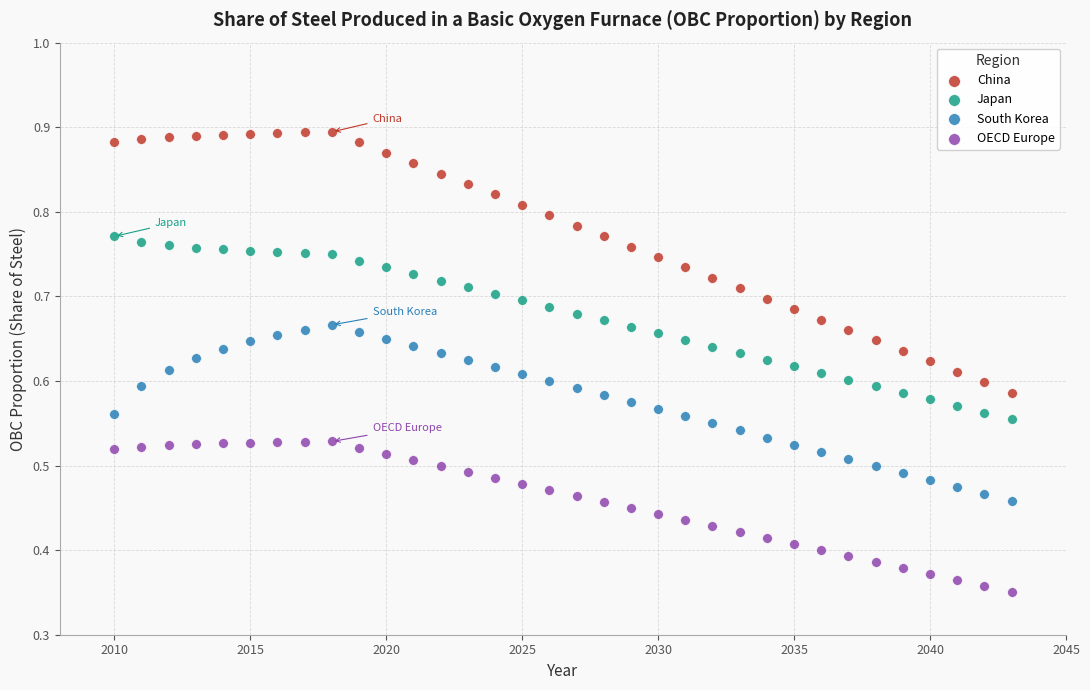

What is the X range (max minus min) for the scatter plot?

33.0